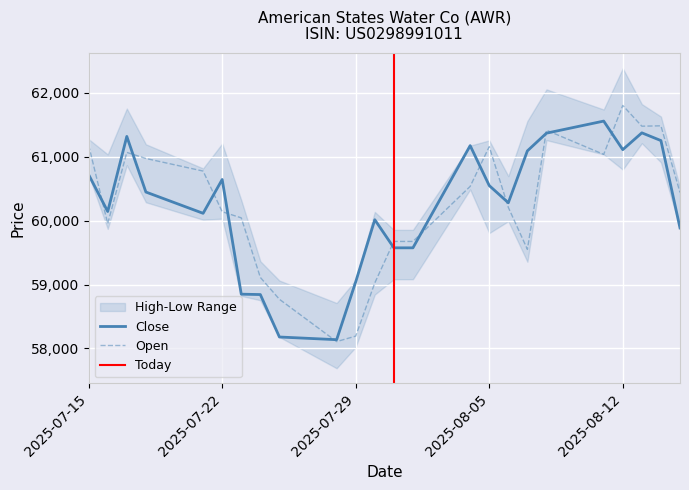

Is it true that Close equals 89365 at 2025-07-29?

False